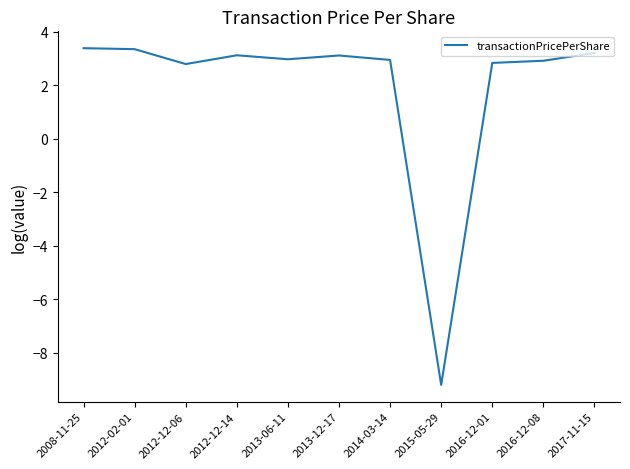

Is it true that the value at 2016-12-01 is 1.3?

False